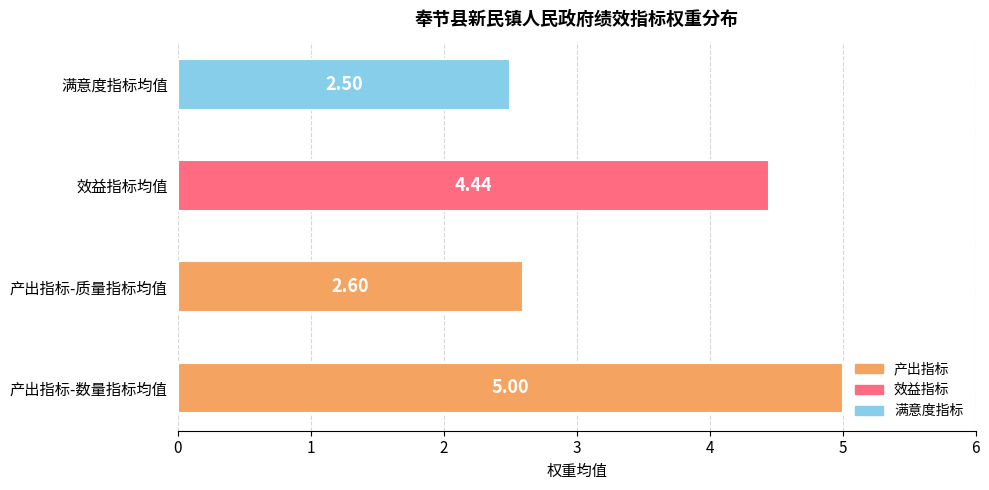

Which has a higher value, 产出指标-数量指标均值 or 效益指标均值?

产出指标-数量指标均值